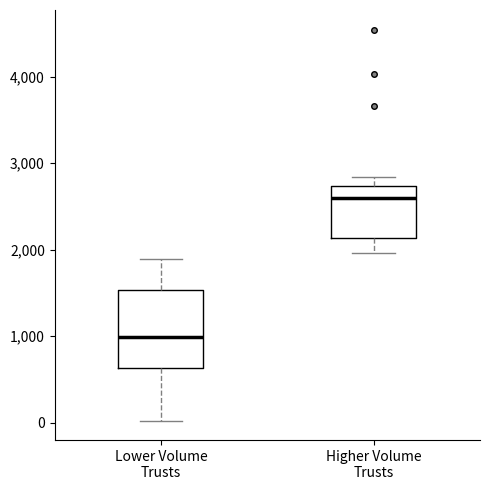

Where does the upper whisker of the box for Lower Volume Trusts end on the y-axis? The values are not printed on the chart, so give them approximately, as read against the axis.

1900